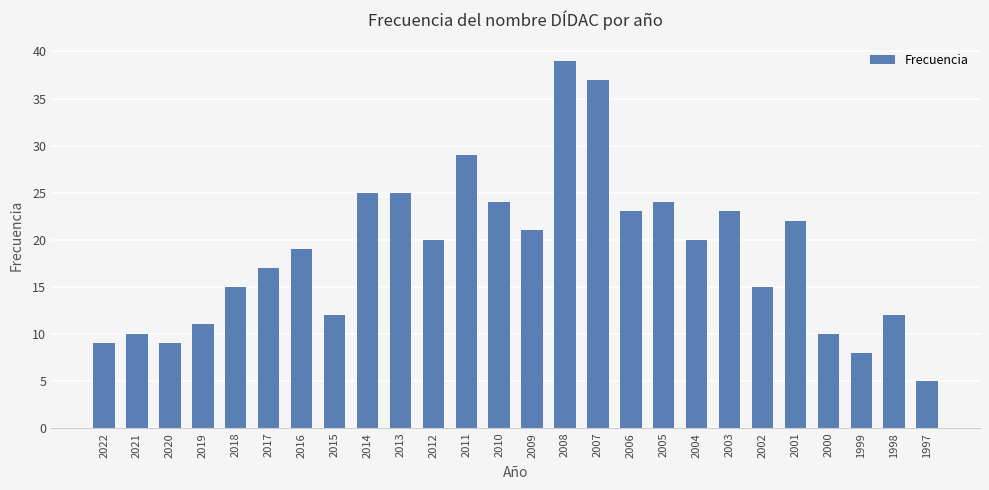

Which category has the lowest value across all series?

1997